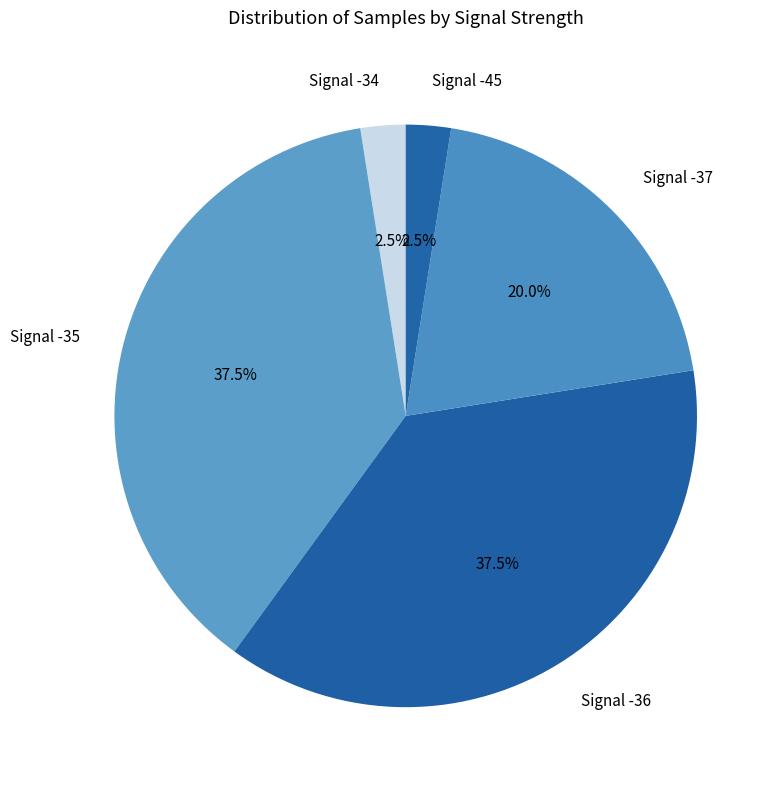

Is there a majority slice in this chart?

No